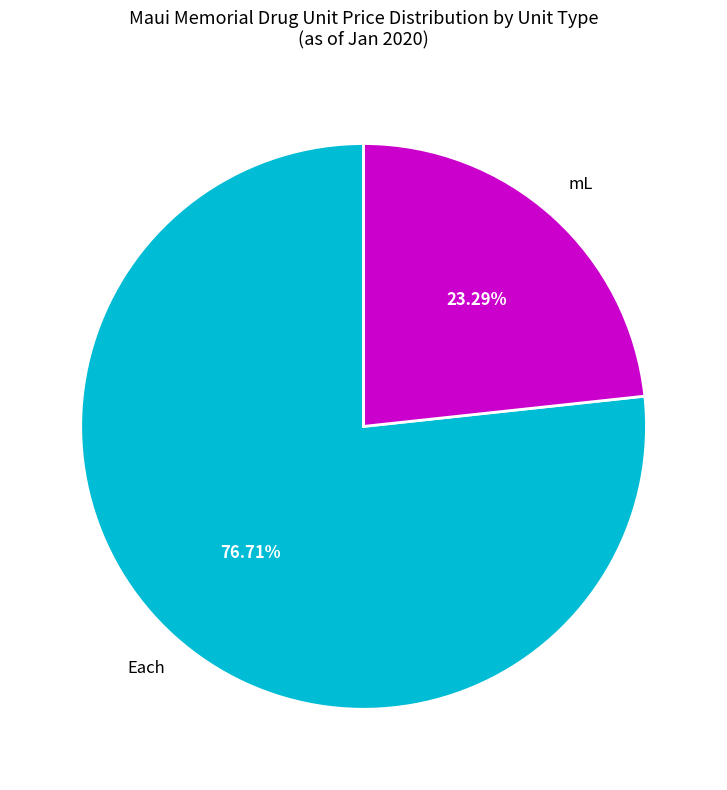

How many segments does this pie chart have?

2